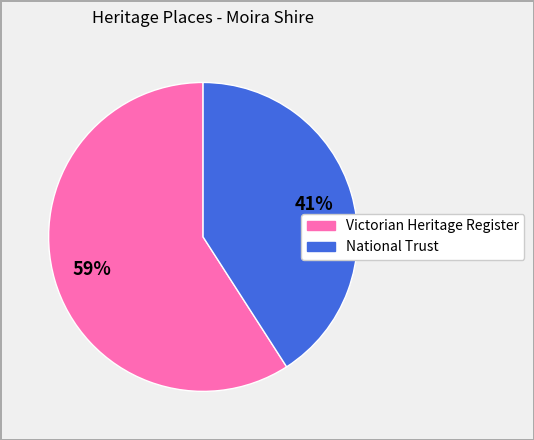

Is there a majority slice in this chart?

Yes